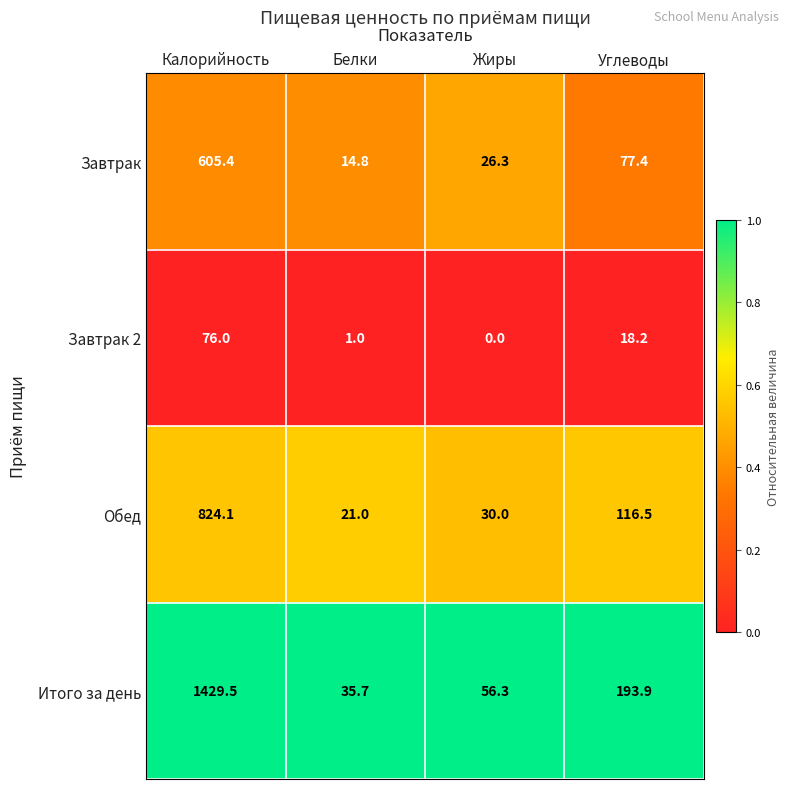

What is the sum of all Завтрак values?

723.9